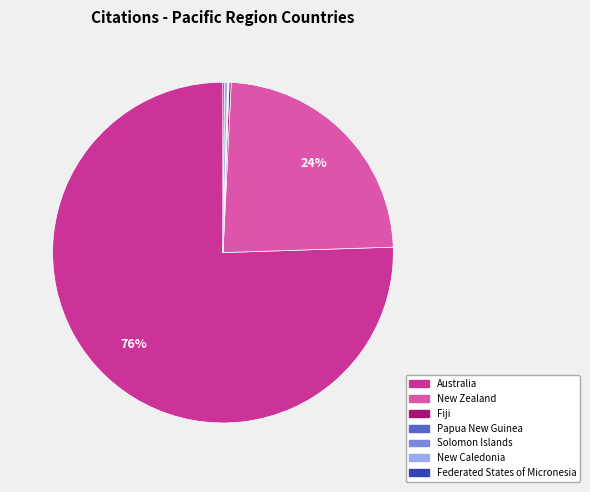

Does New Zealand account for over 50% of the chart?

No